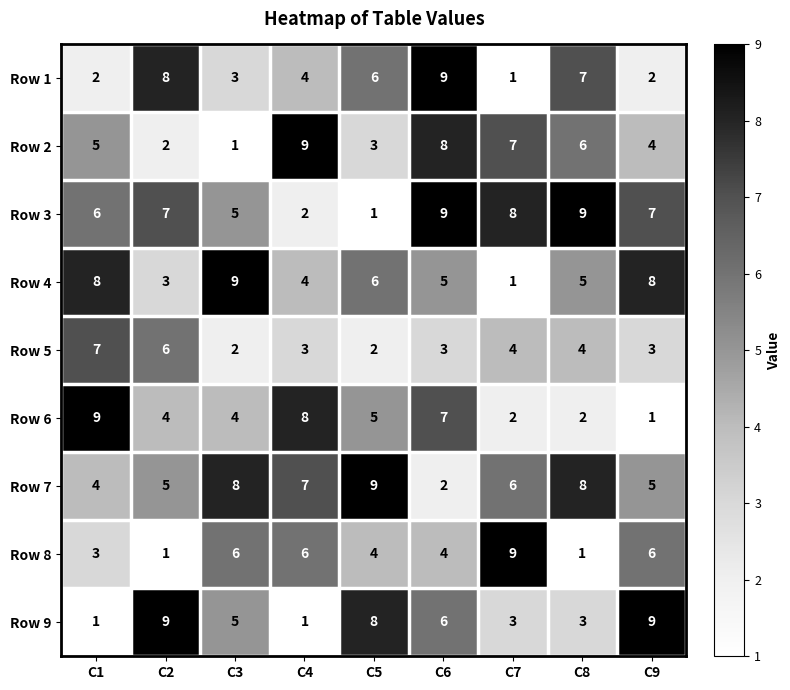

What is the average value of the Row 5 series?

4